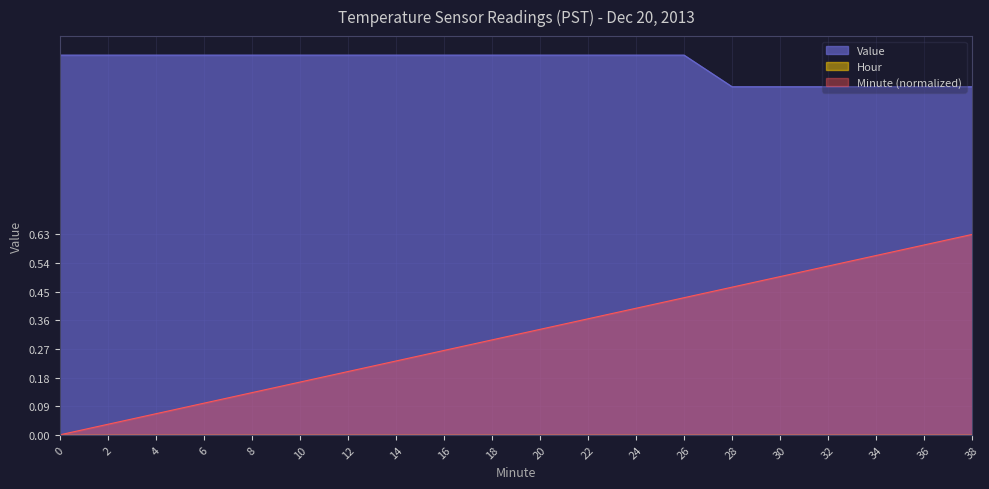

Is it true that Minute equals 1.0 at 38?

False